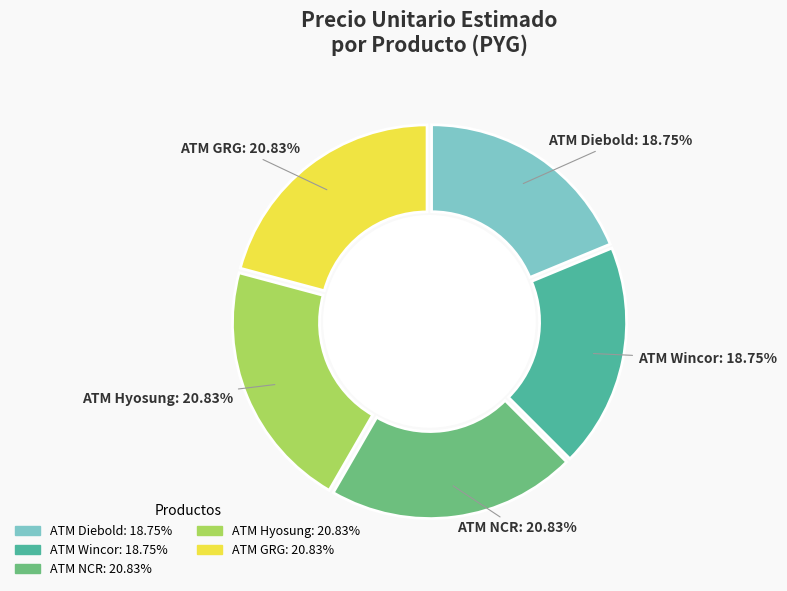

To the nearest percent, what percentage of the pie is ATM NCR?

21%